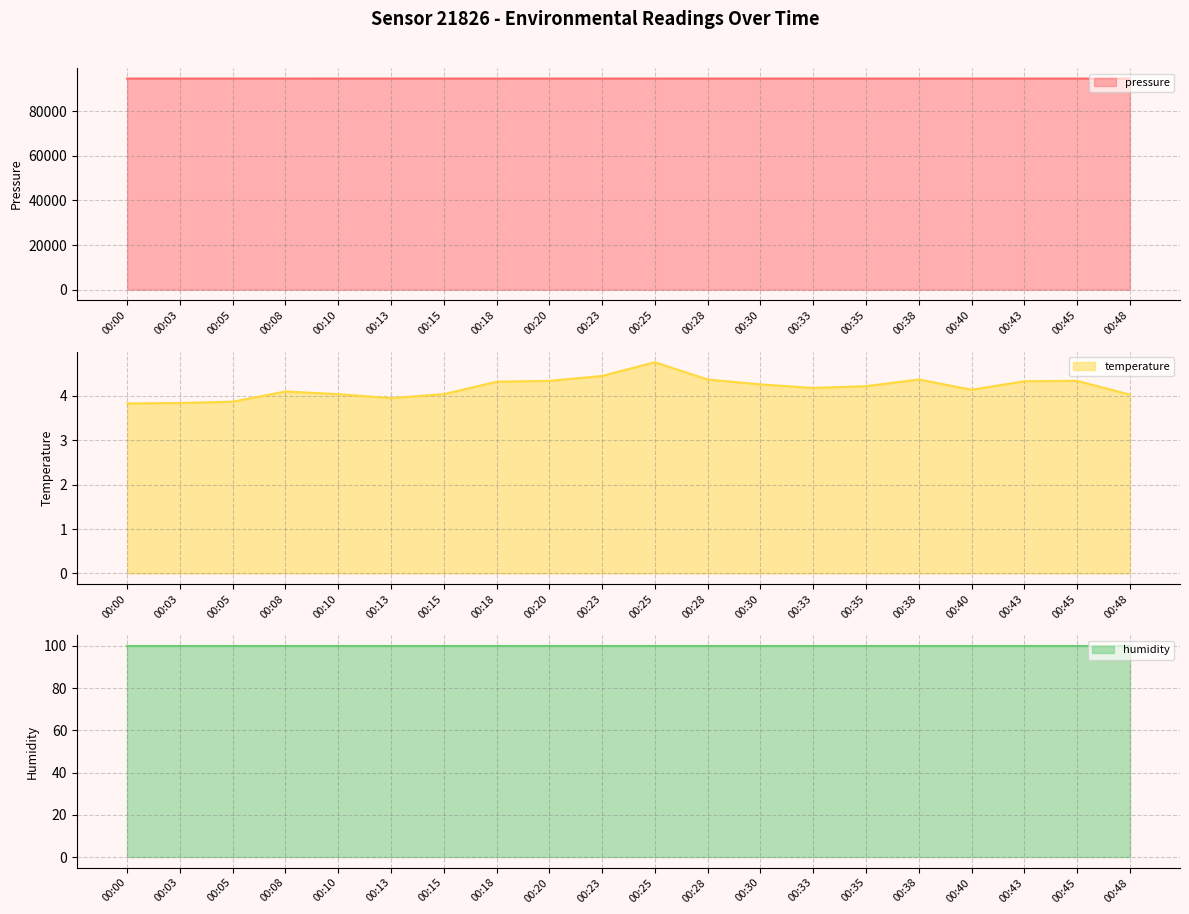

What is the minimum value shown in the chart?

3.8